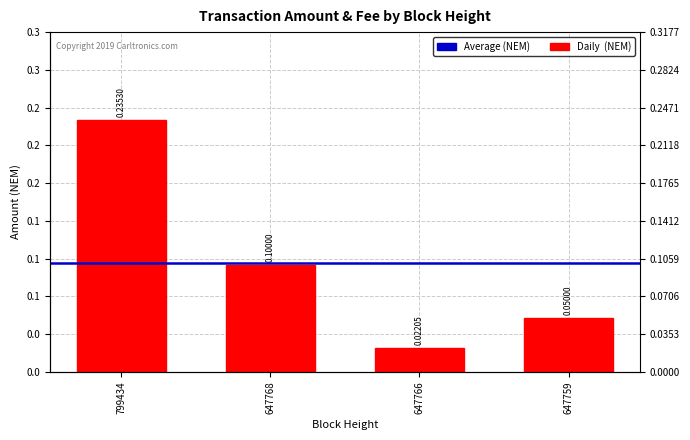

At which label is the value closest to 0?

647766